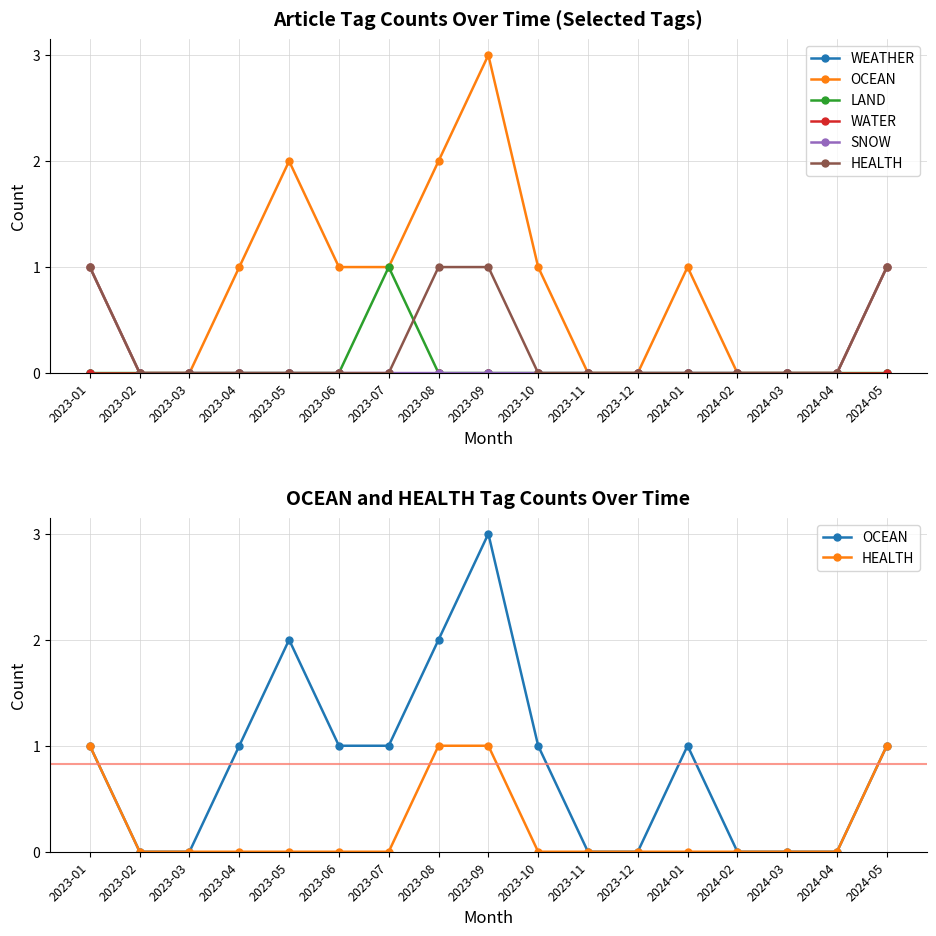

How many values in the OCEAN series are below 1?

7